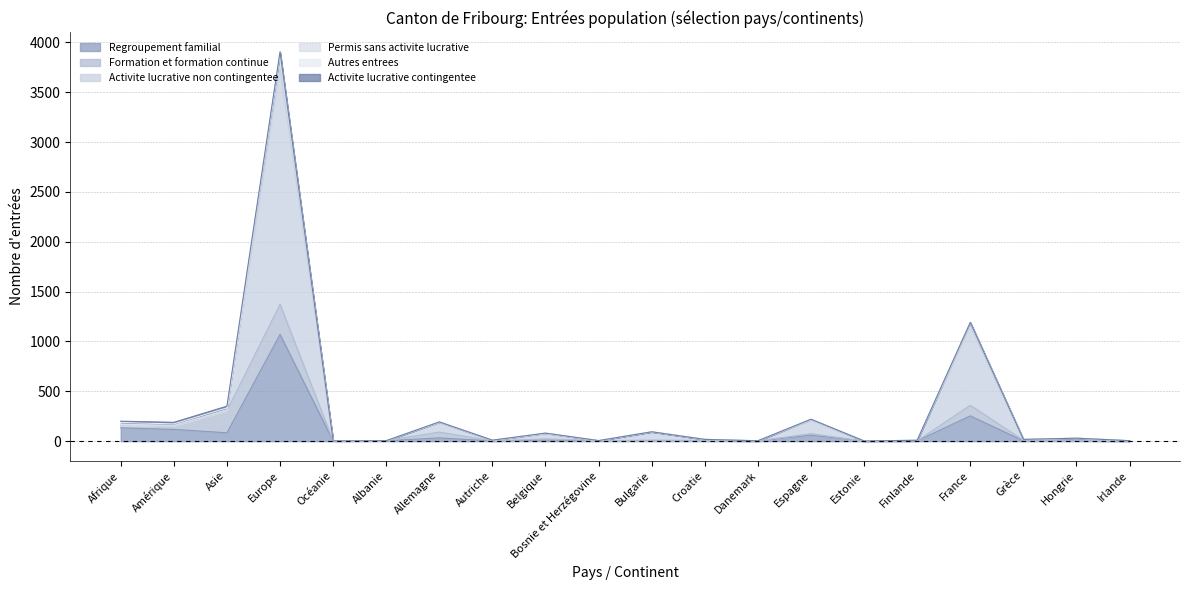

At which category does the chart reach its minimum across all series?

Danemark